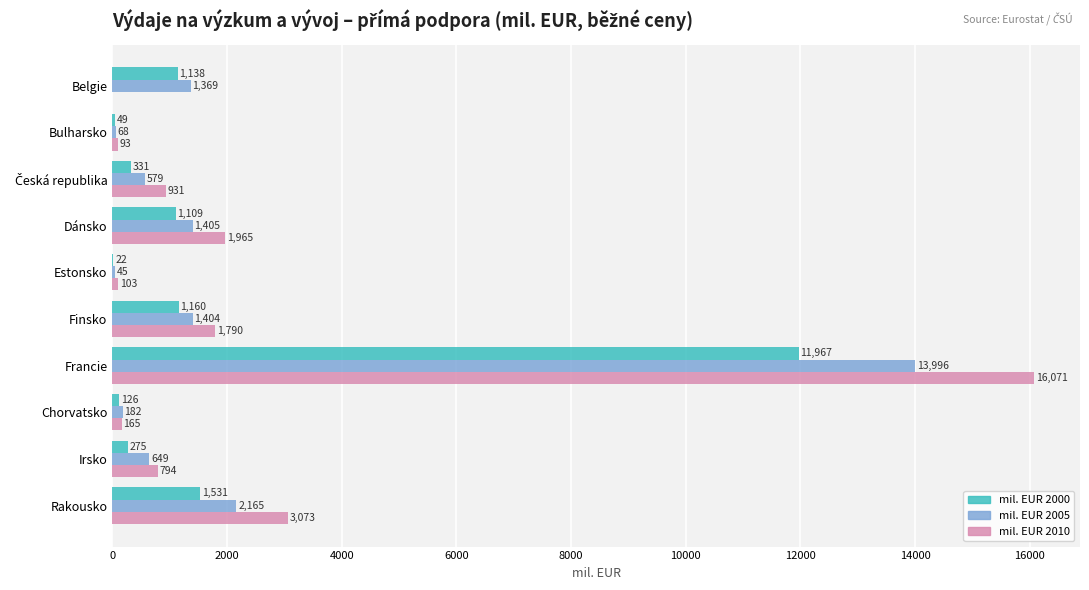

At which category is the sum across all series the highest?

Francie